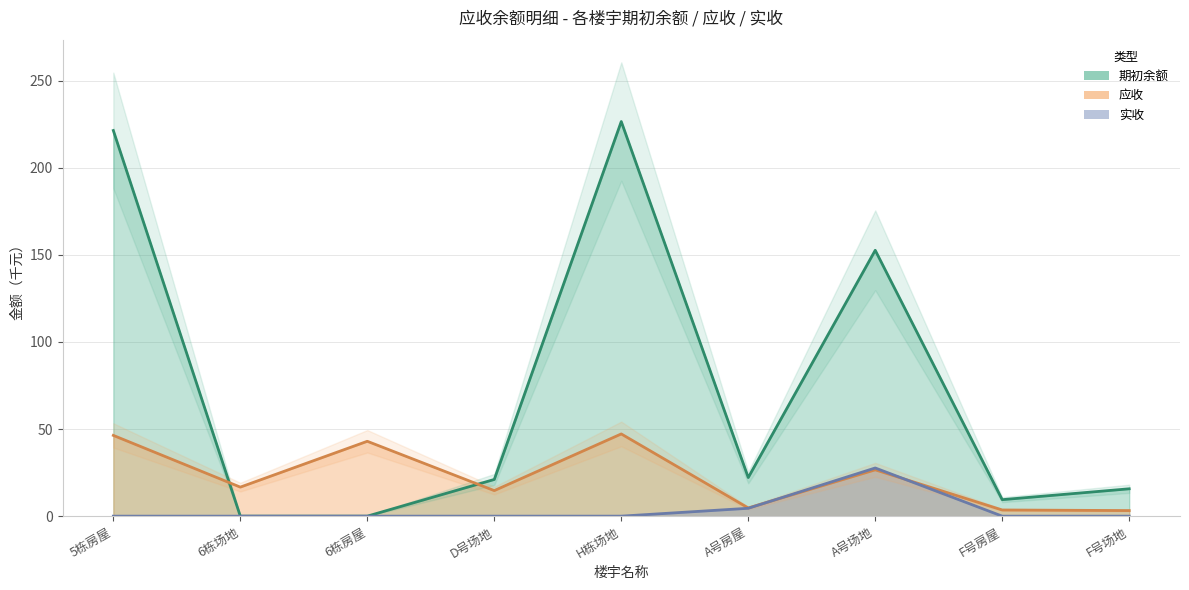

Where do 实收 and 应收 first cross each other?

A号房屋 and A号场地